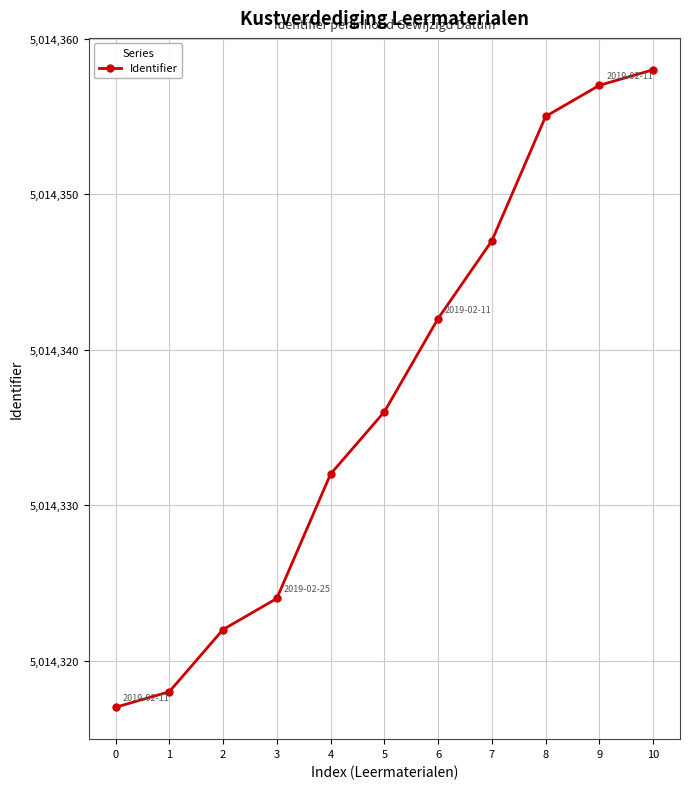

How many data points are less than 5014336?

5